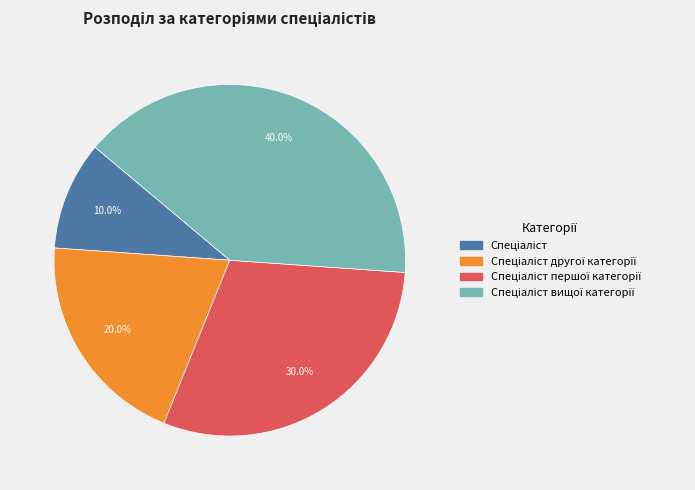

Is there a majority slice in this chart?

No